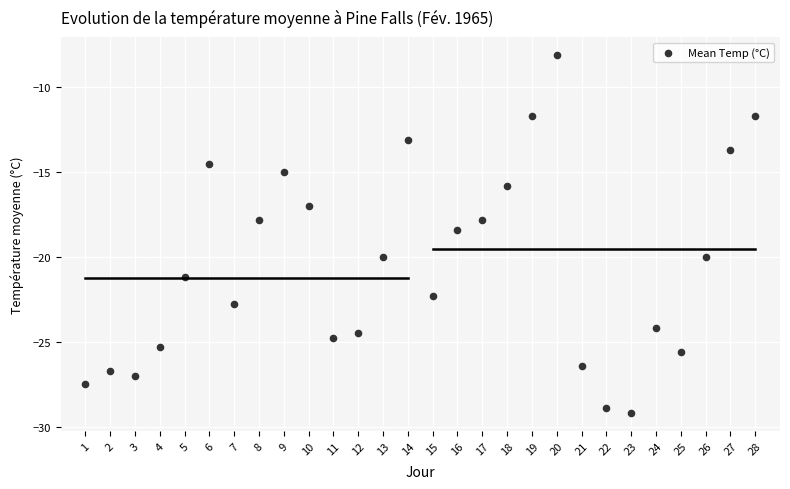

What is the range of X values (max minus min)?

27.0